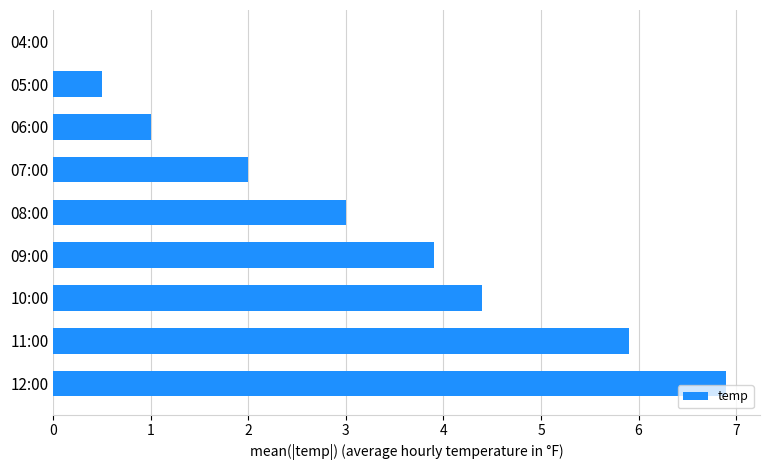

Between 09:00 and 08:00, which is larger?

09:00